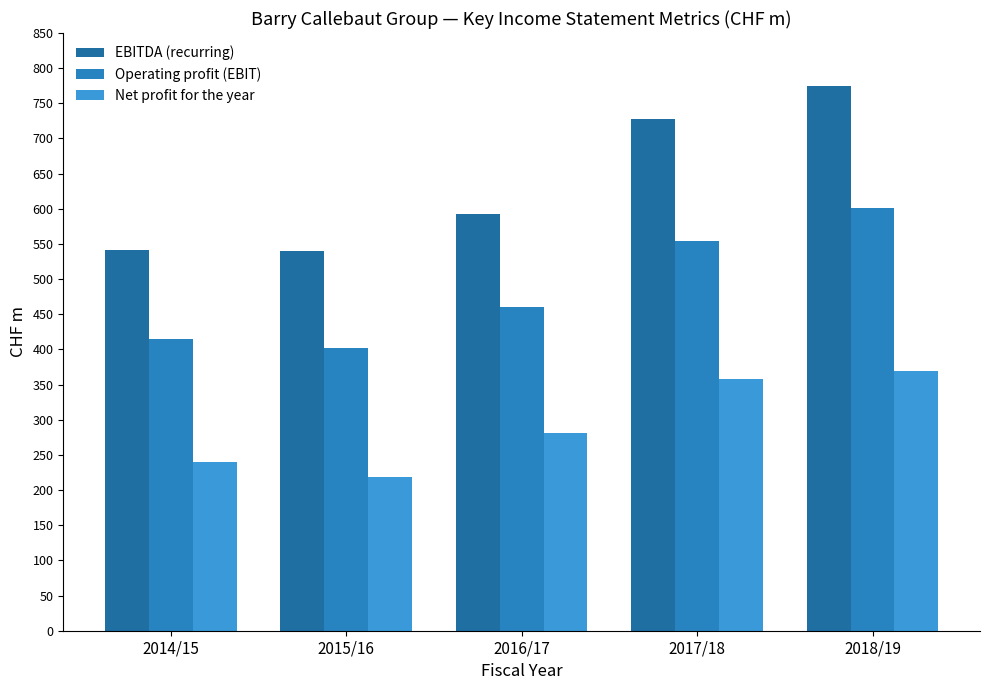

At which label does Operating profit (EBIT) first exceed 460?

2016/17